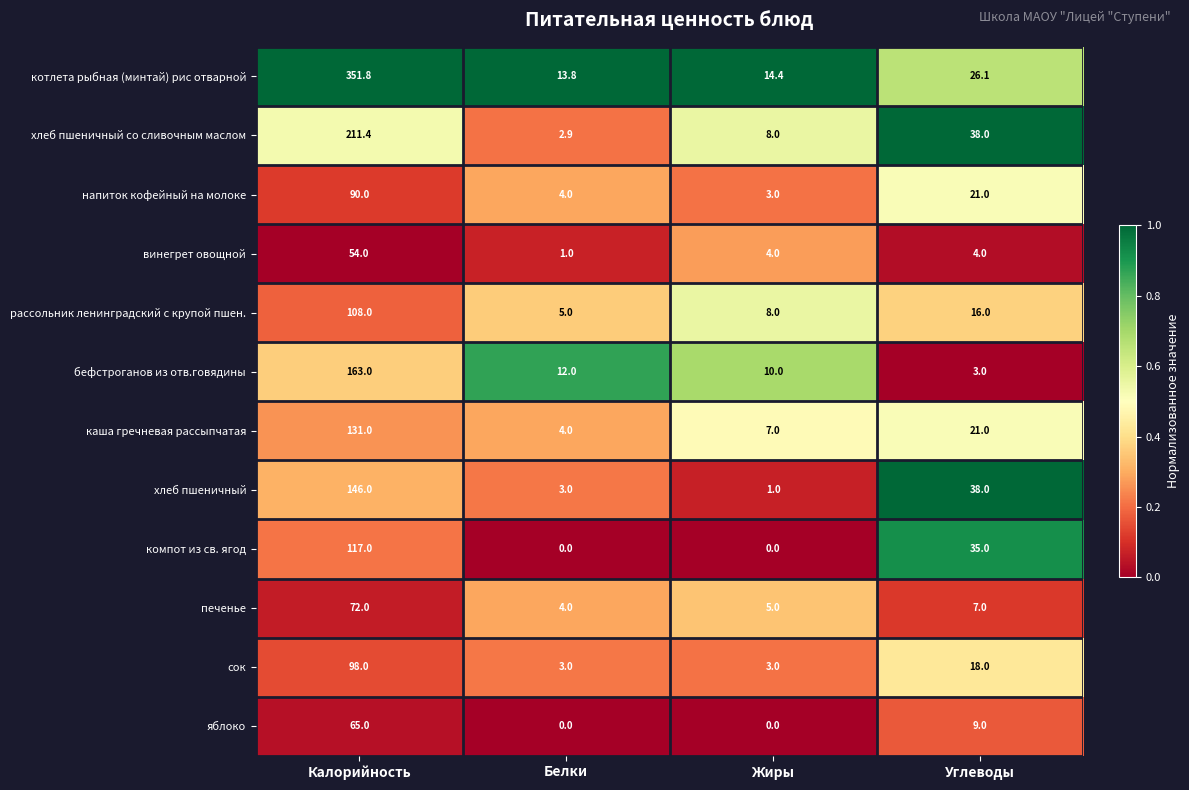

Where is хлеб пшеничный со сливочным маслом nearest to the value 107?

Углеводы